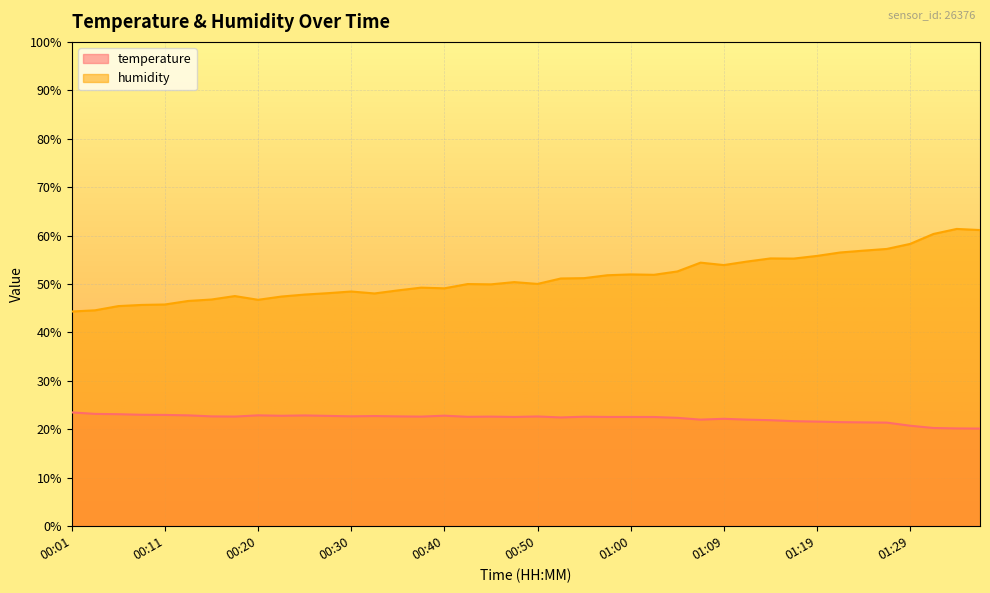

True or false: humidity has more than 0 points higher than both neighbors.

True